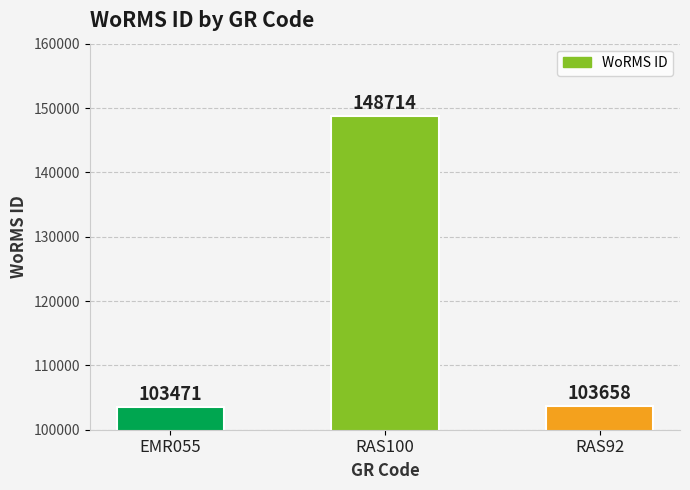

List the labels in order of value, smallest first.

EMR055, RAS92, RAS100